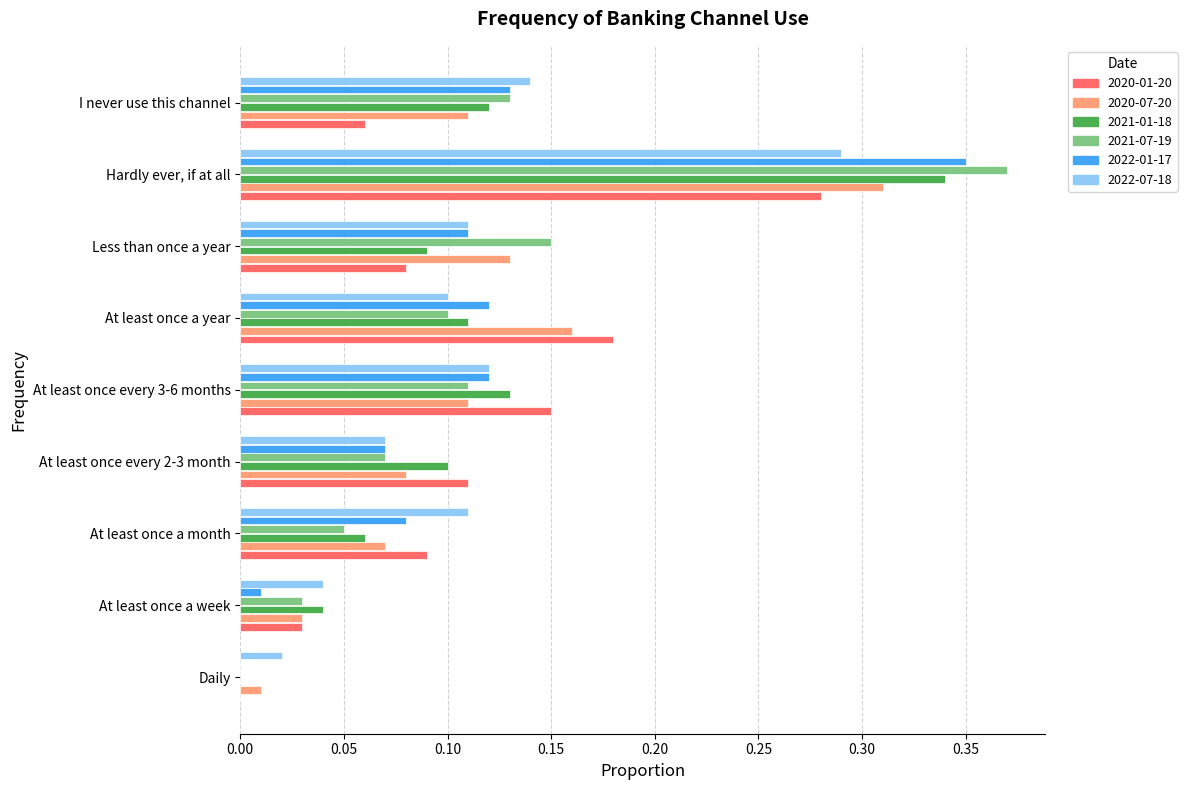

True or false: 2022-01-17 has a value of 0.1 at I never use this channel.

True